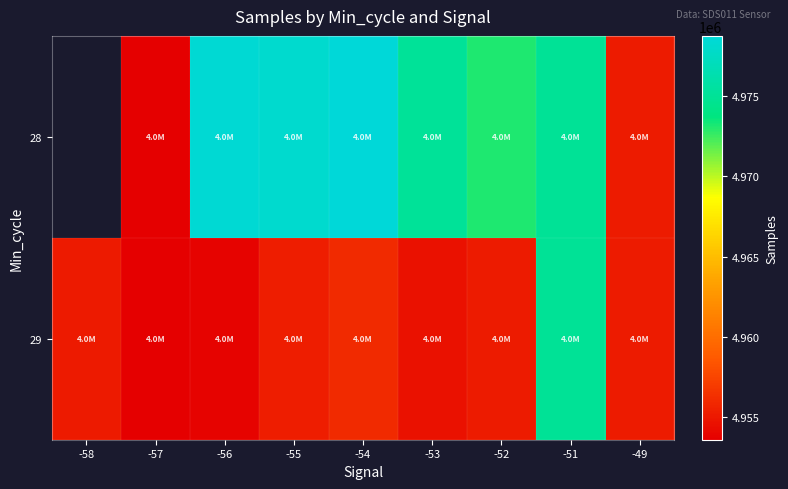

How many series are shown in this chart?

2